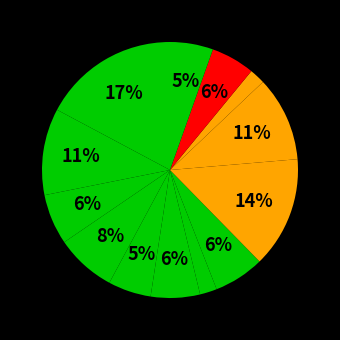

How many segments does this pie chart have?

13